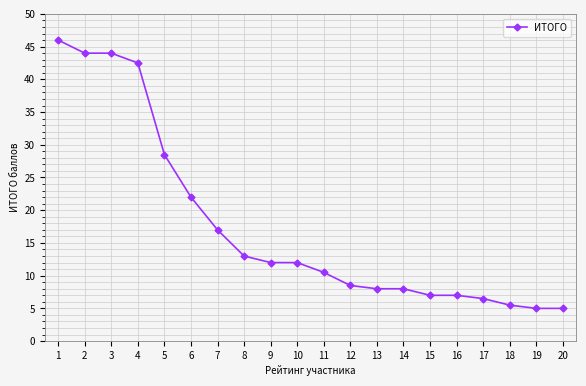

What is the difference between the second highest and minimum values?

39.0